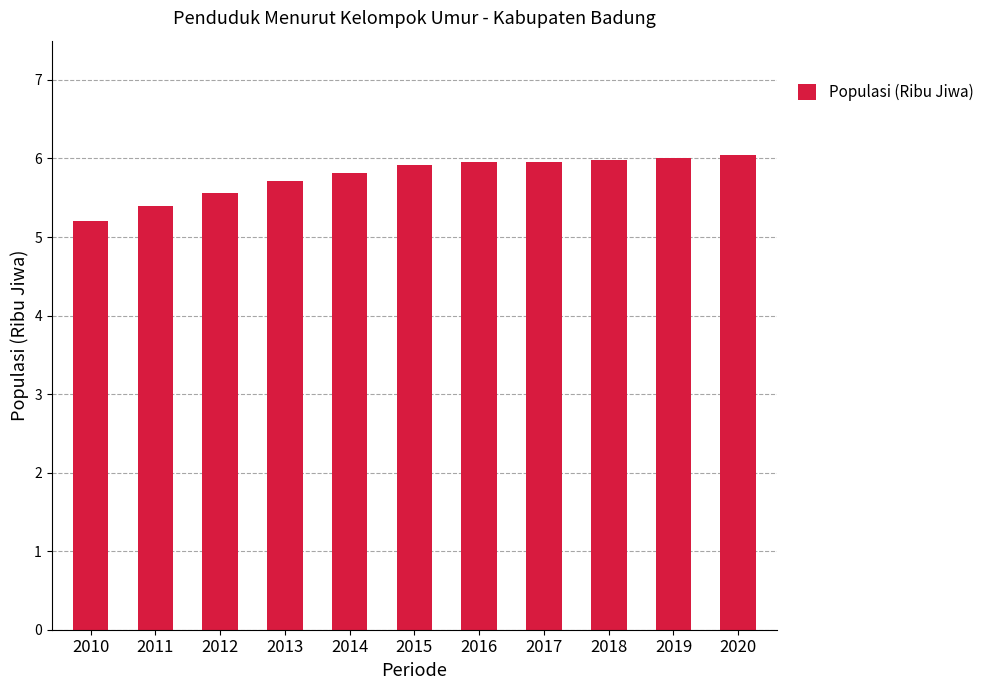

What is the sum of the values at 2016 and 2020?

12.0